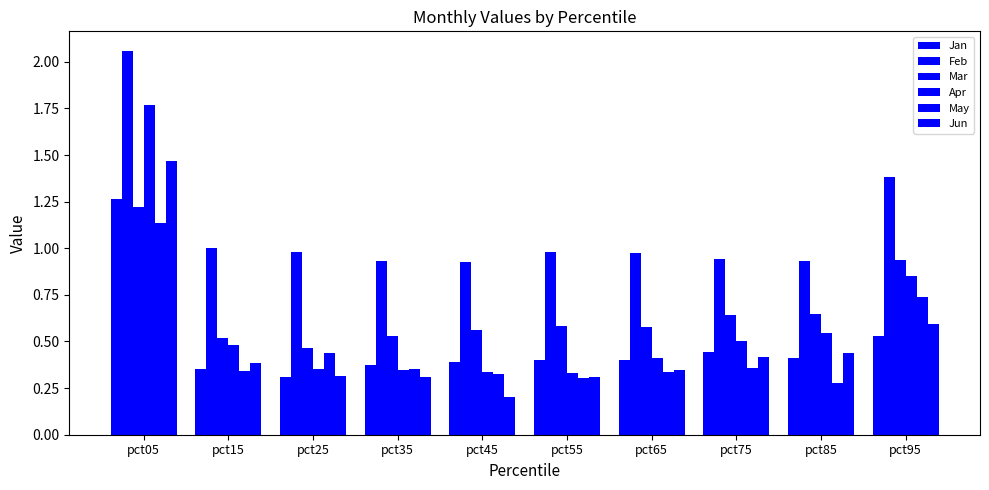

Count the number of categories in the chart.

10